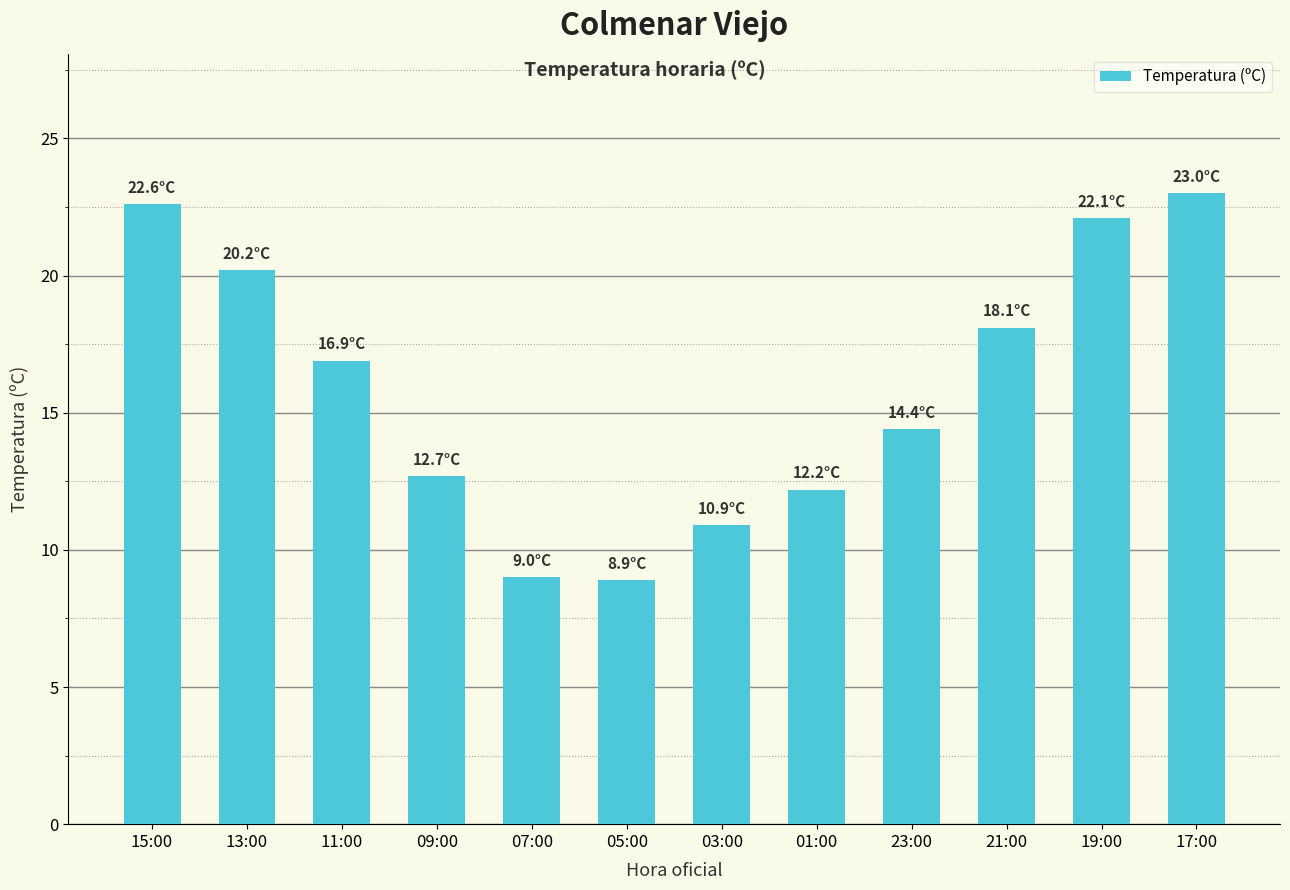

What is the difference between the values at 21:00 and 07:00?

9.1